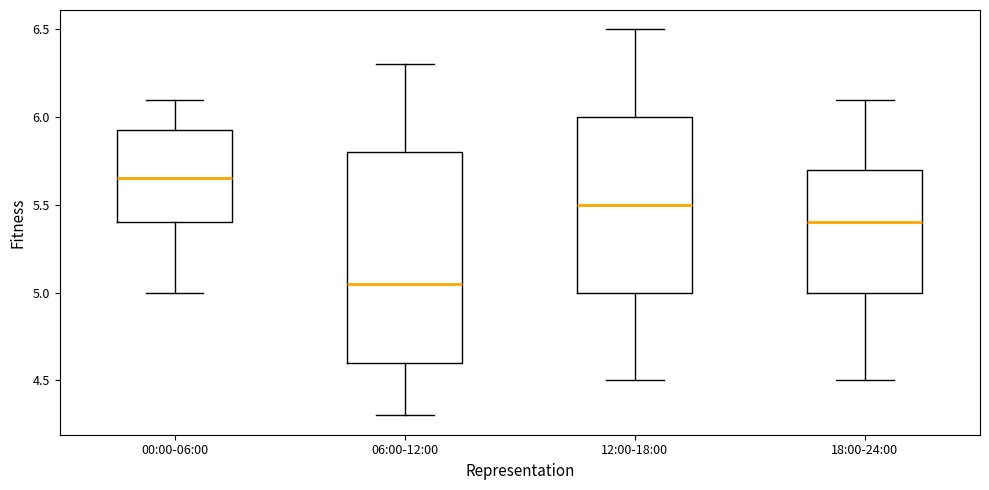

Which box's median line is the highest?

00:00-06:00